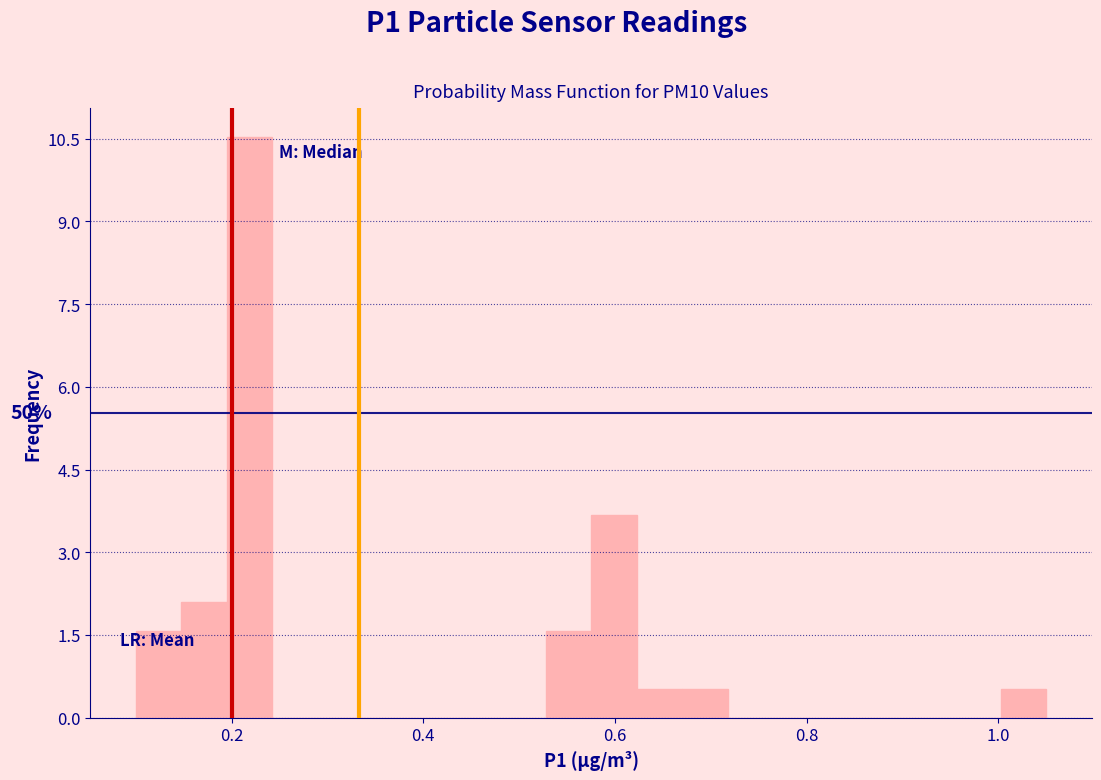

Read against the x-axis, roughly where is the centre of the tallest bar?

0.22